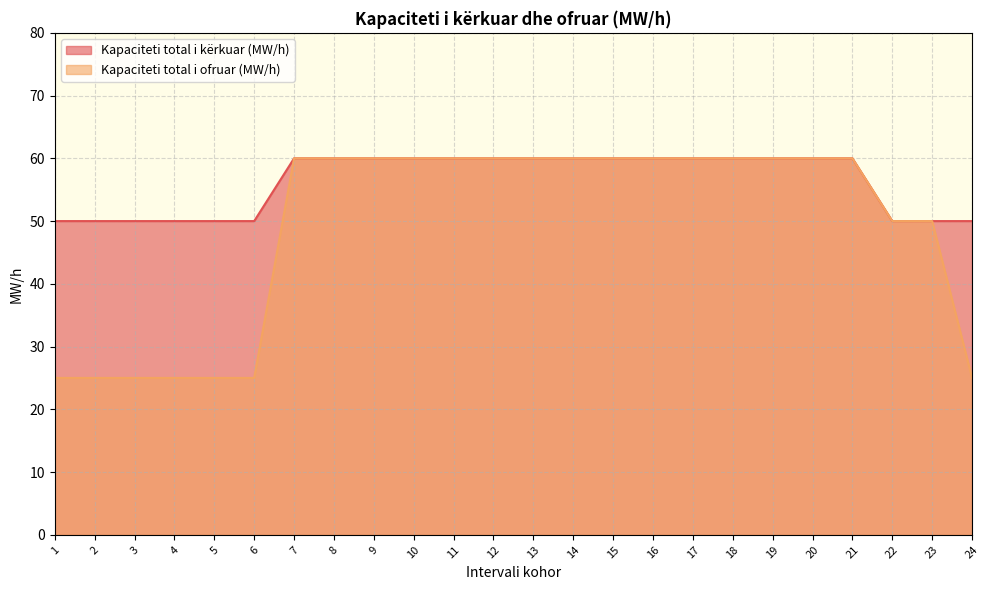

Which category has the highest value in the Kapaciteti total i kërkuar (MW/h) series?

7